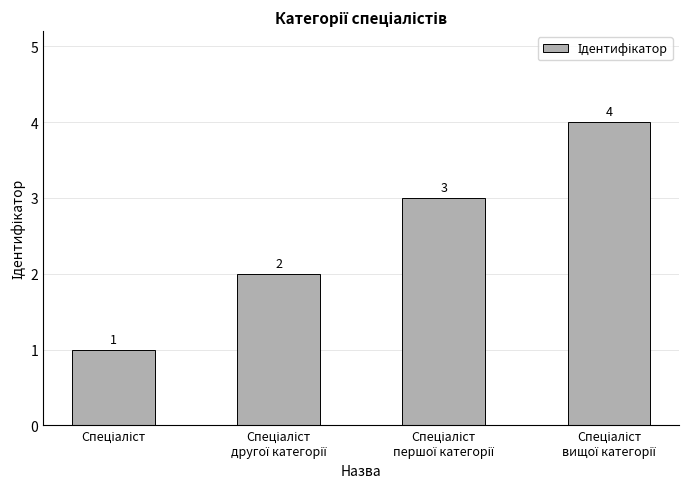

What is the sum of all values?

10